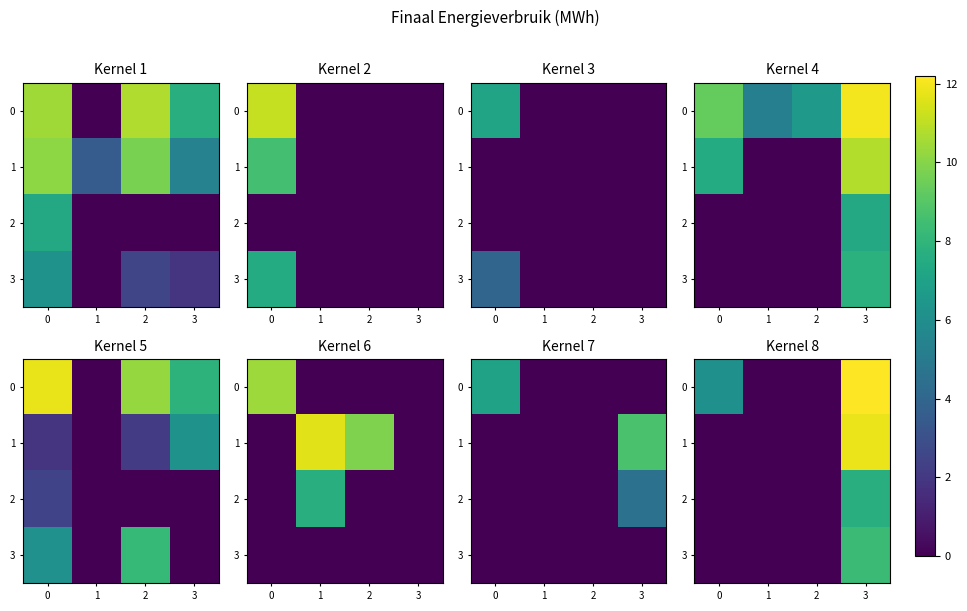

The value of 3 at 2 is 0.0. True or false?

True